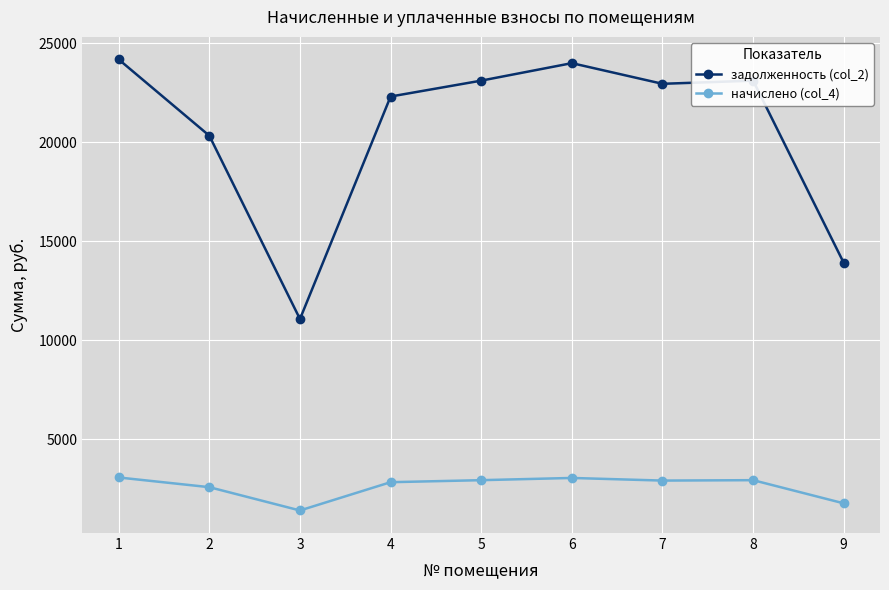

What is the total value across all series at 5?

26063.5